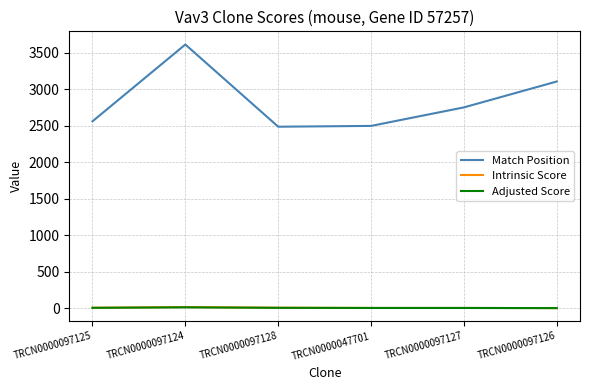

Is it true that Match Position equals 4606.3 at TRCN0000097125?

False